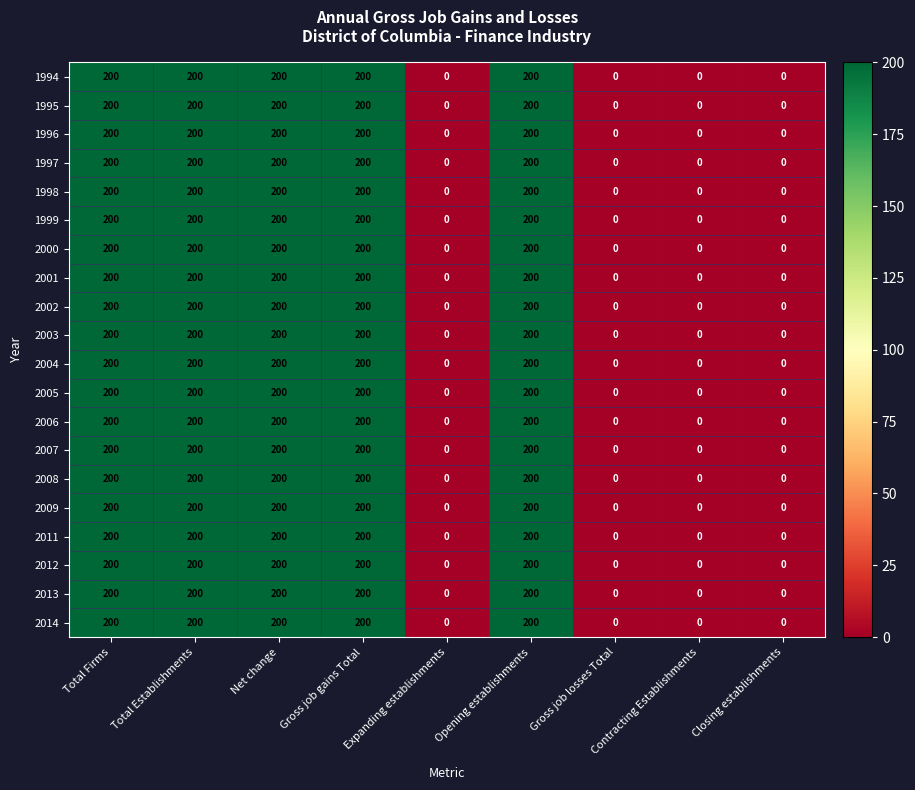

At how many categories does at least one series exceed 148?

5